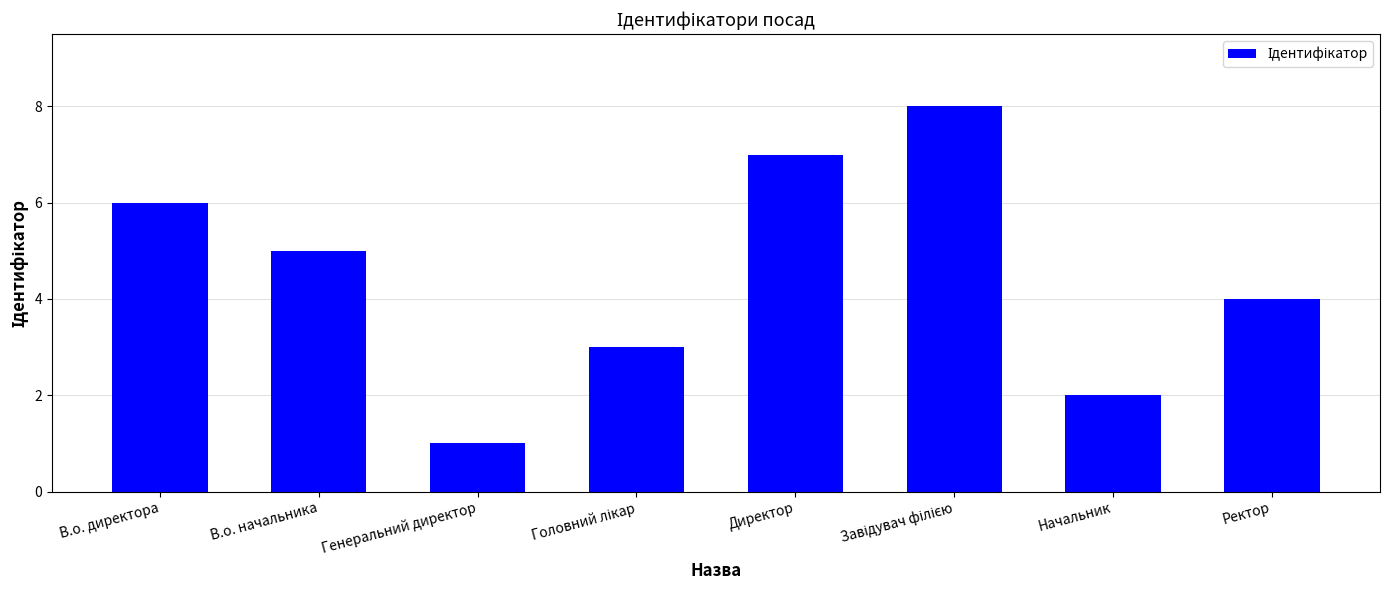

Which has a higher value, В.о. начальника or Ректор?

В.о. начальника